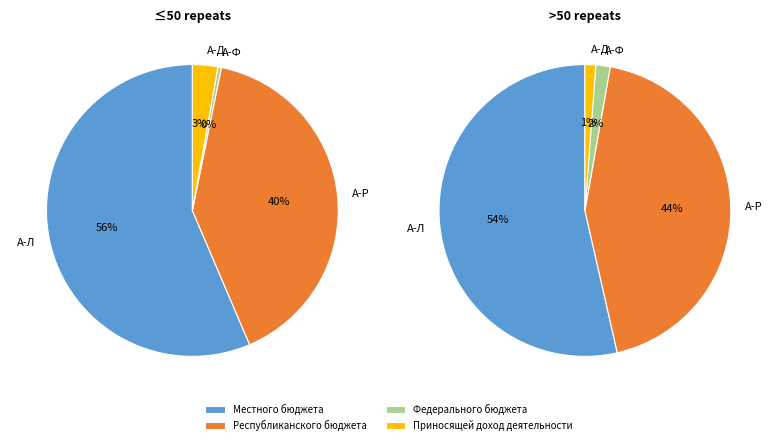

To the nearest percent, what is the difference between the largest and smallest slice percentages?

56%